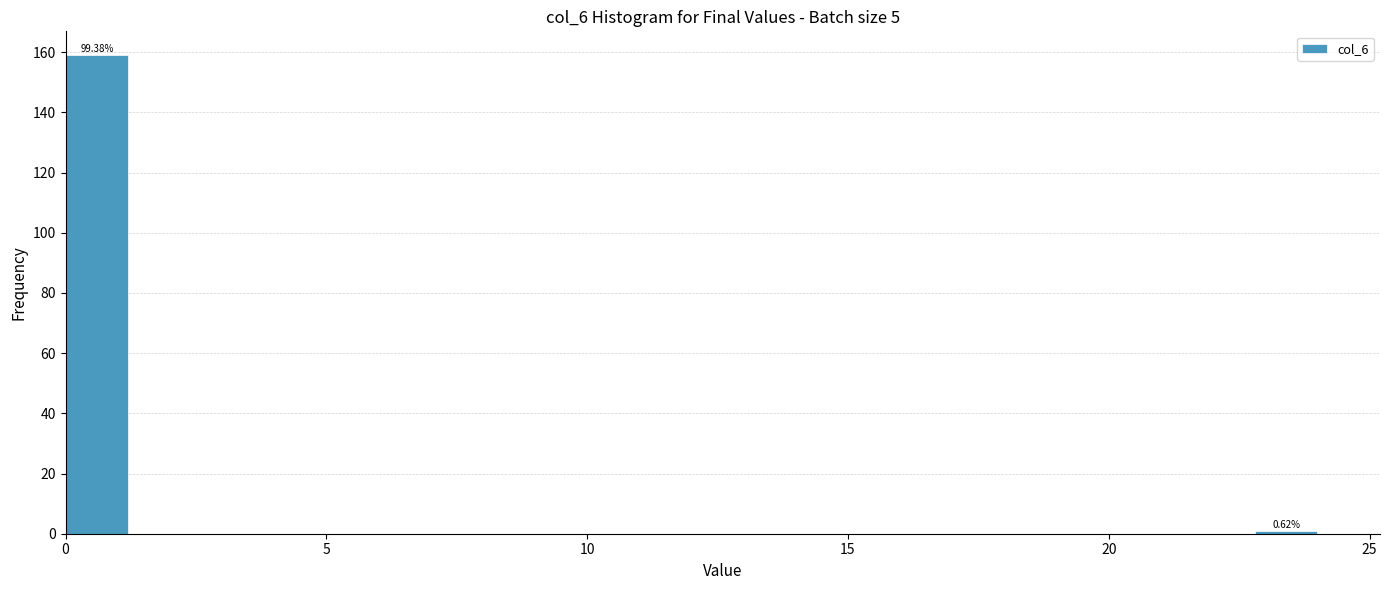

Around what value on the x-axis is the tallest bar? Give the approximate position of its centre, as read against the axis.

0.5